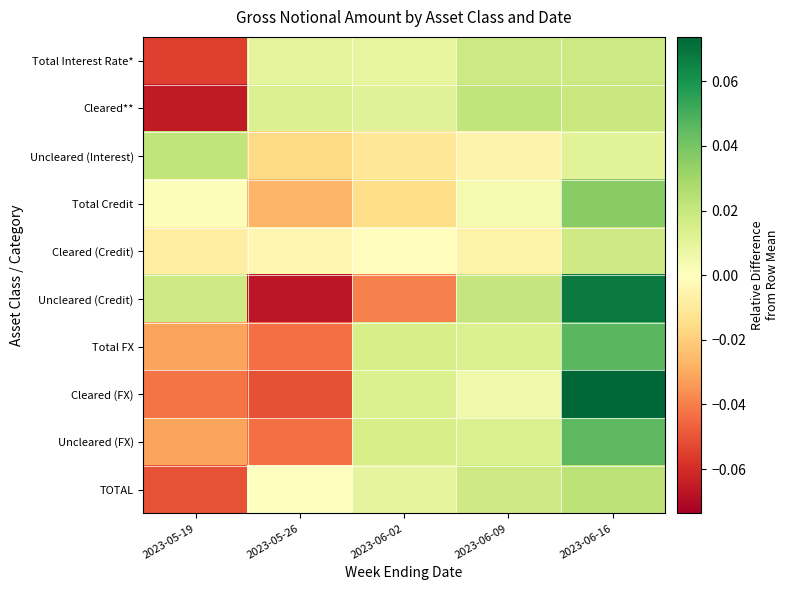

What is the maximum value shown in the chart?

0.1